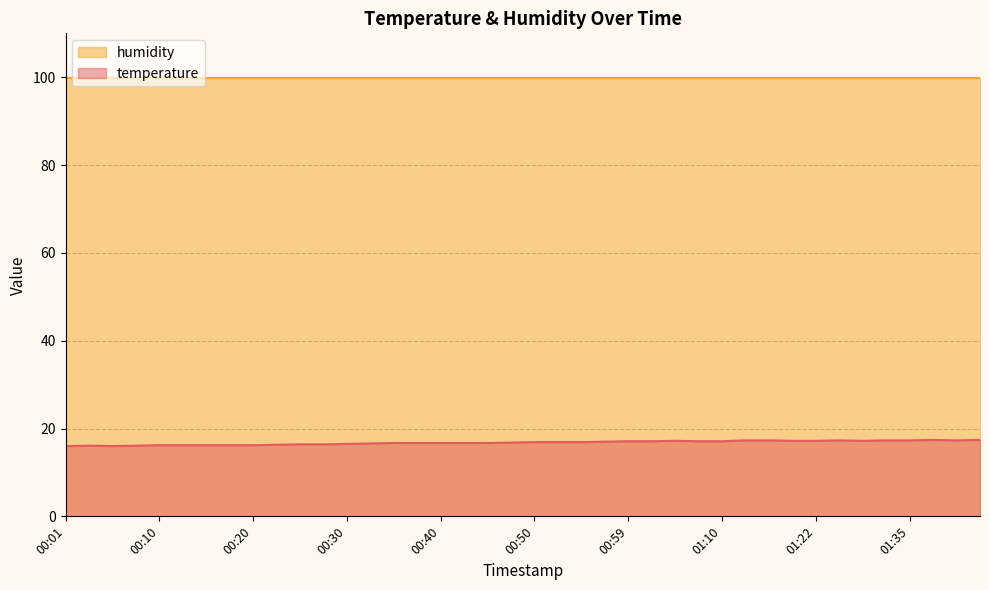

Where is the data nearest to the value 16?

00:01